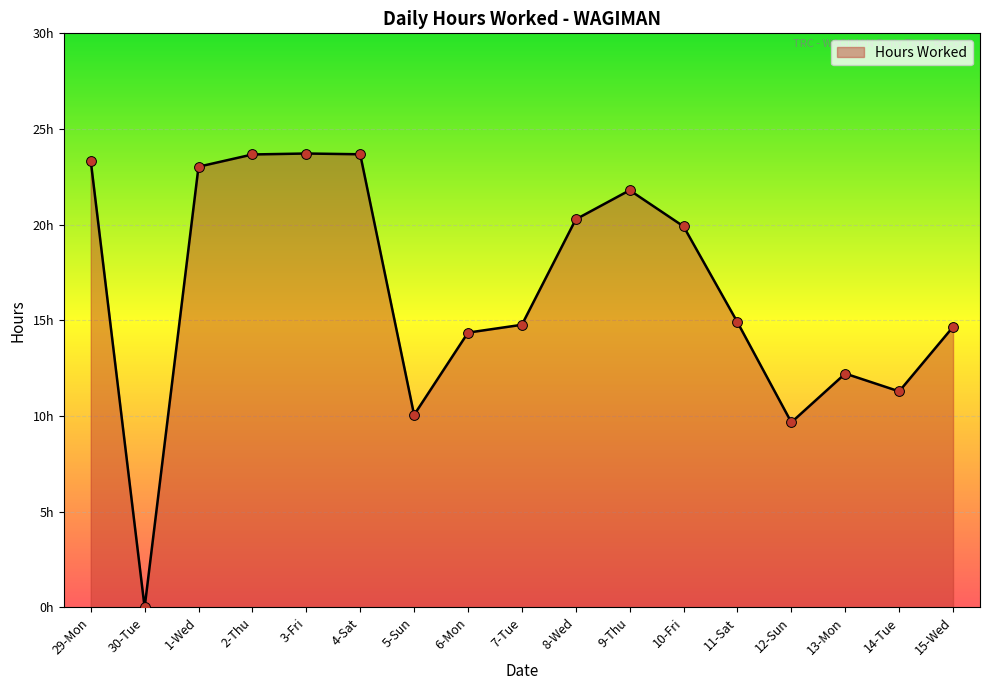

Does the chart have visible grid lines?

Yes